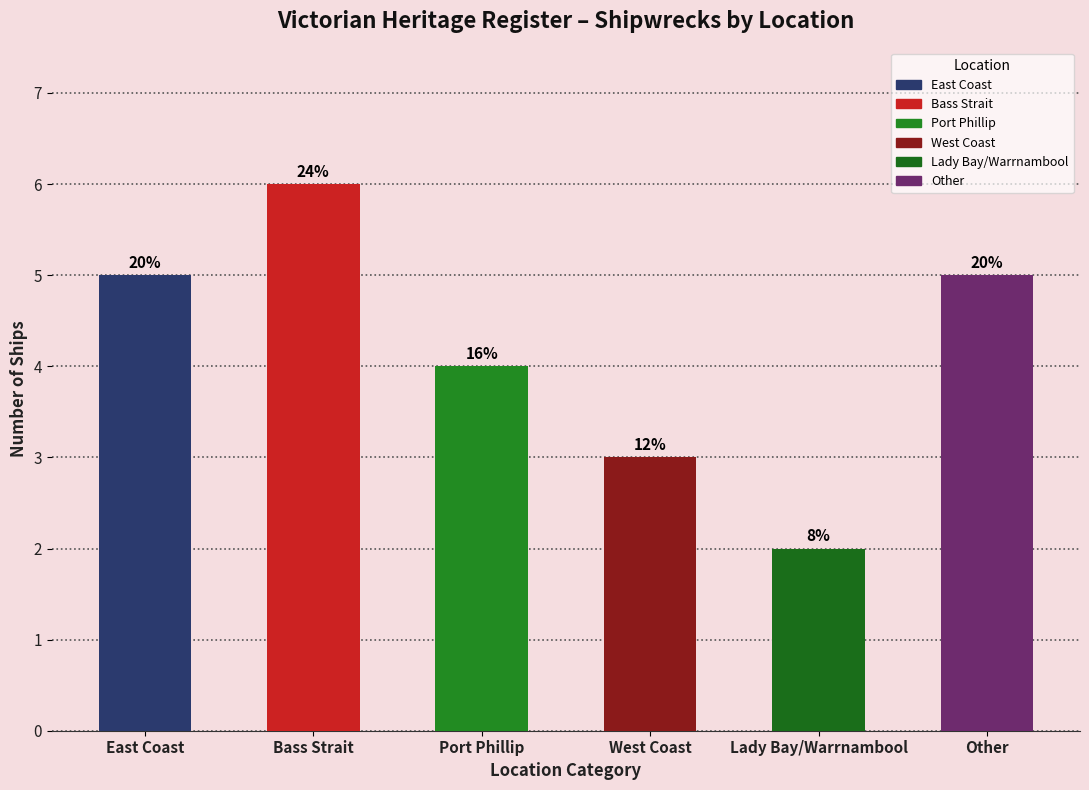

How many bars are there in total?

6